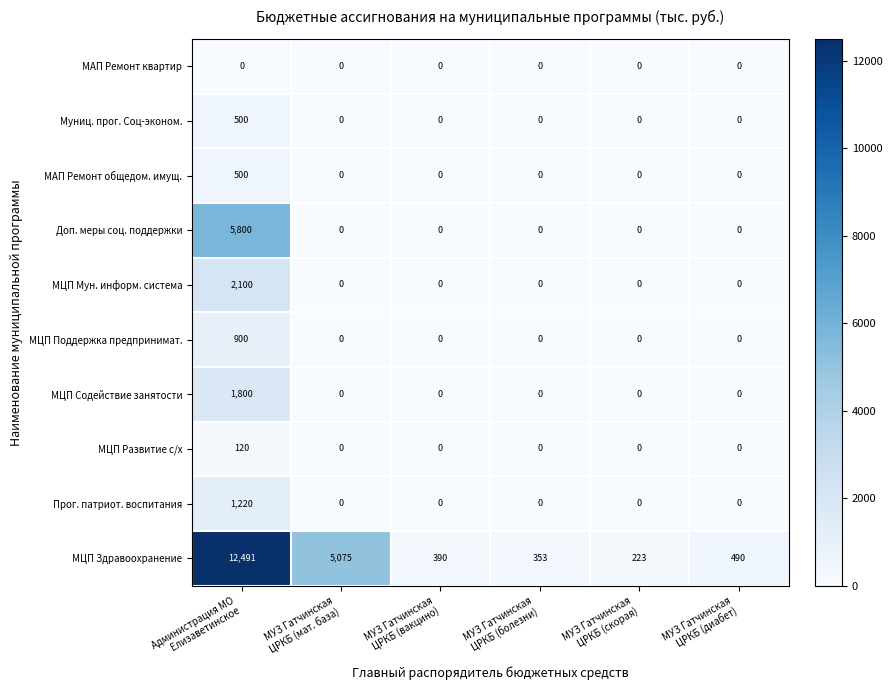

Which category has the highest value across all series?

Администрация МО
Елизаветинское